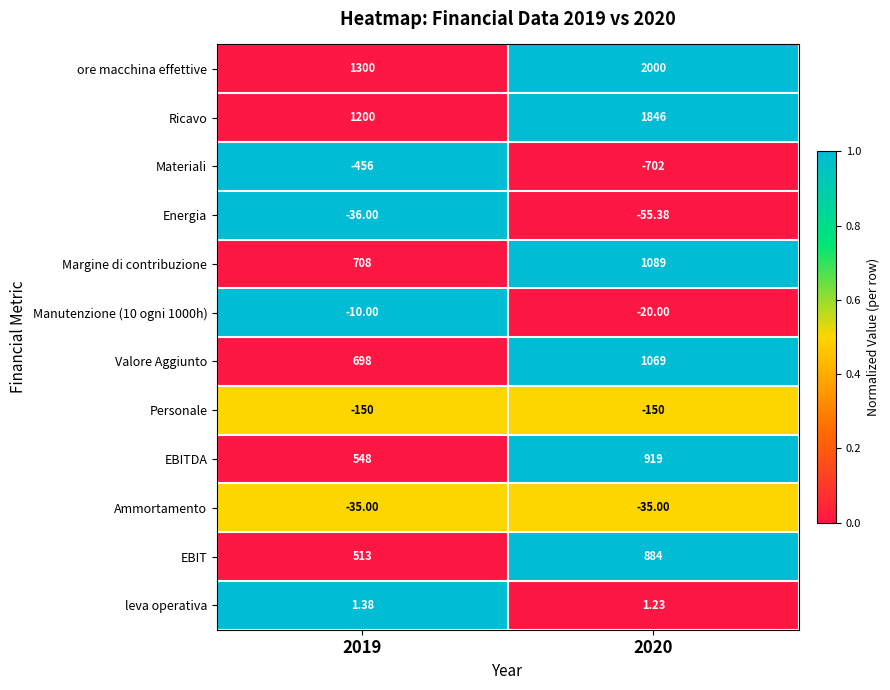

Which series changed the most between 2019 and 2020?

ore macchina effettive